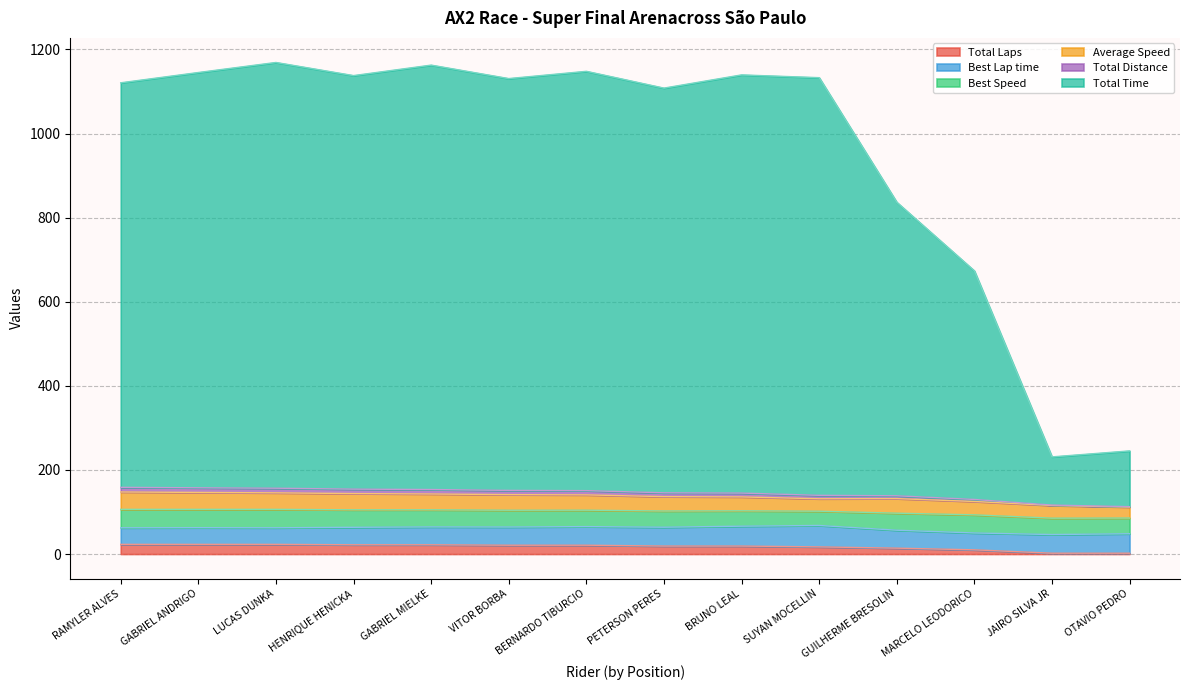

What is the label of the 2nd point from the left?

GABRIEL ANDRIGO